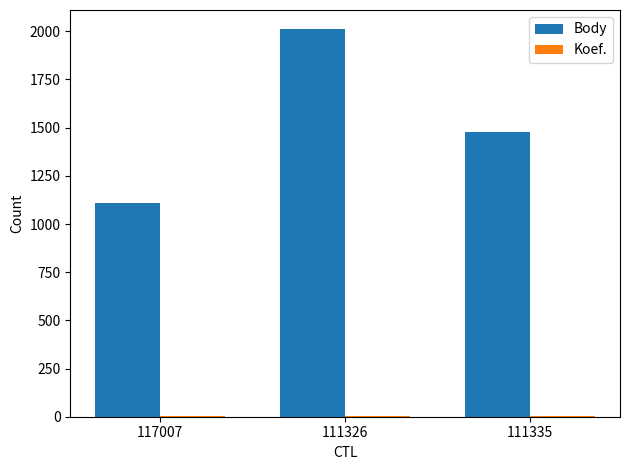

The Body series shows 1108 at 117007. True or false?

True